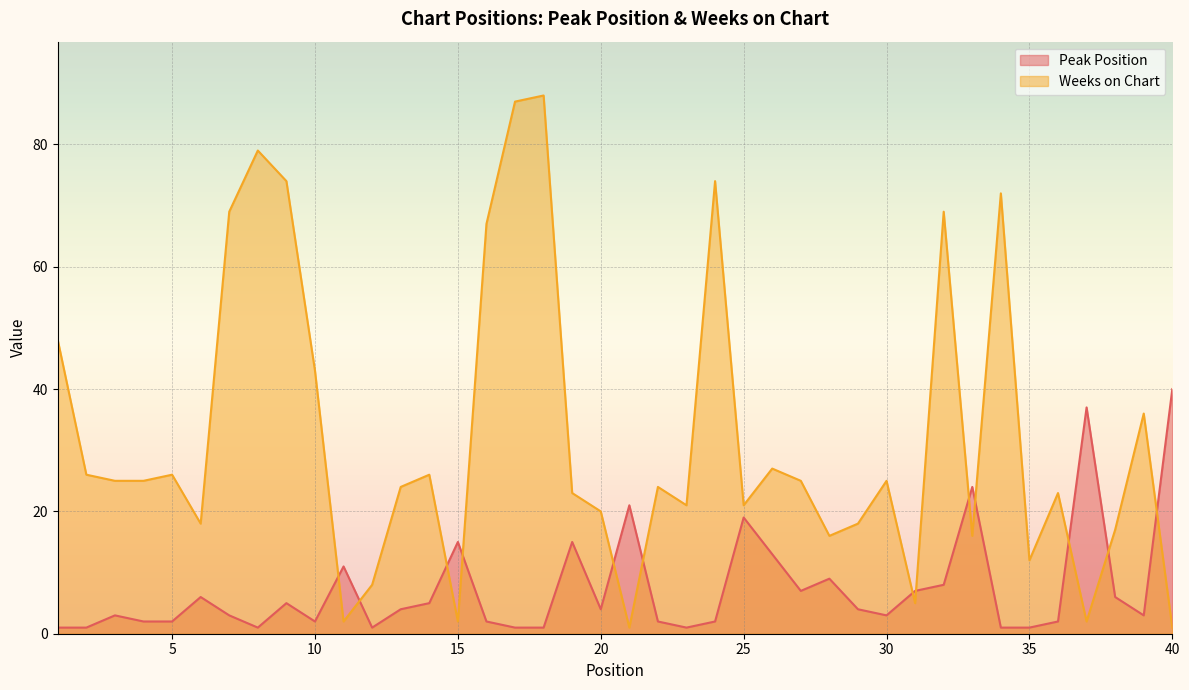

At how many categories does at least one series exceed 22?

27